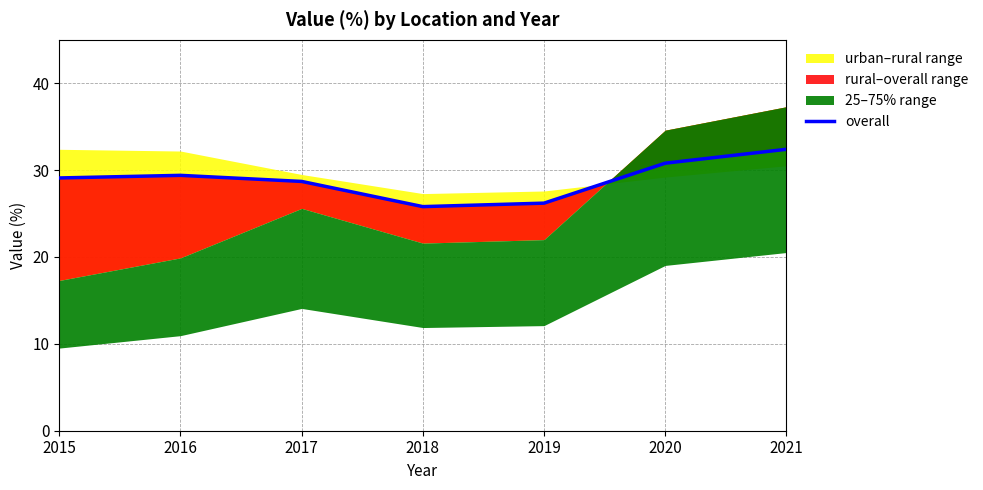

Reading left to right, extract all data points from this chart.

29.1	29.4	28.7	25.8	26.2	30.8	32.4